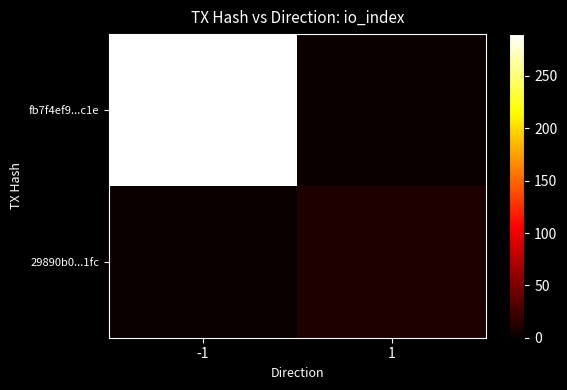

Rank the series at -1 from lowest to highest value.

29890b0...1fc, fb7f4ef9...c1e